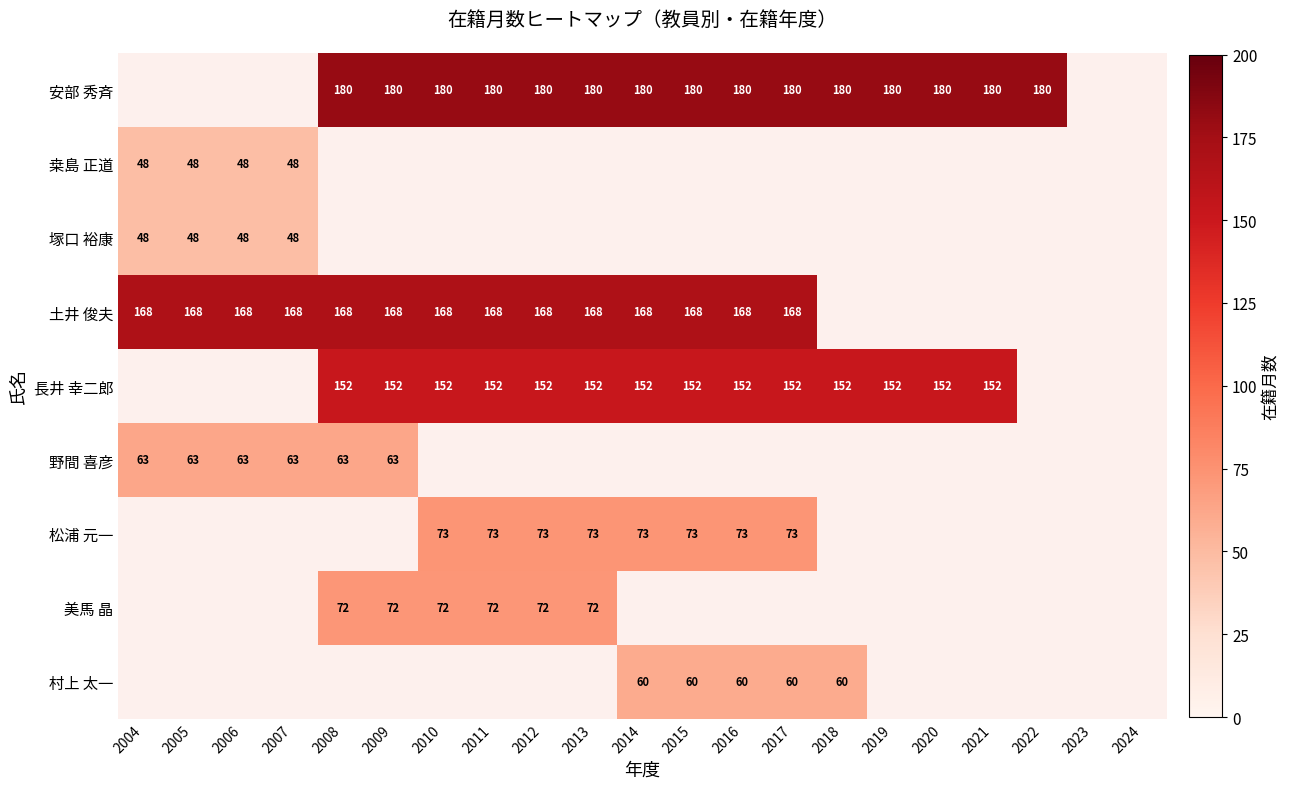

What is the maximum value shown in the chart?

180.0